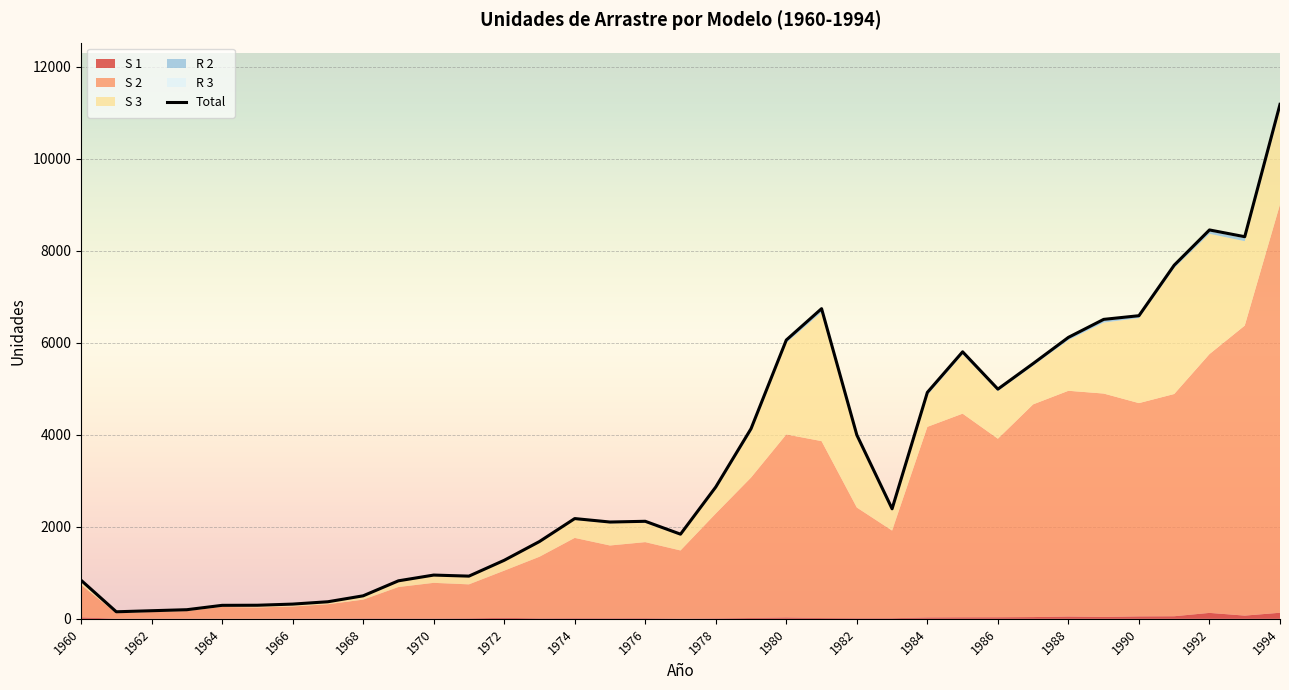

What is the maximum value for Total?

11183